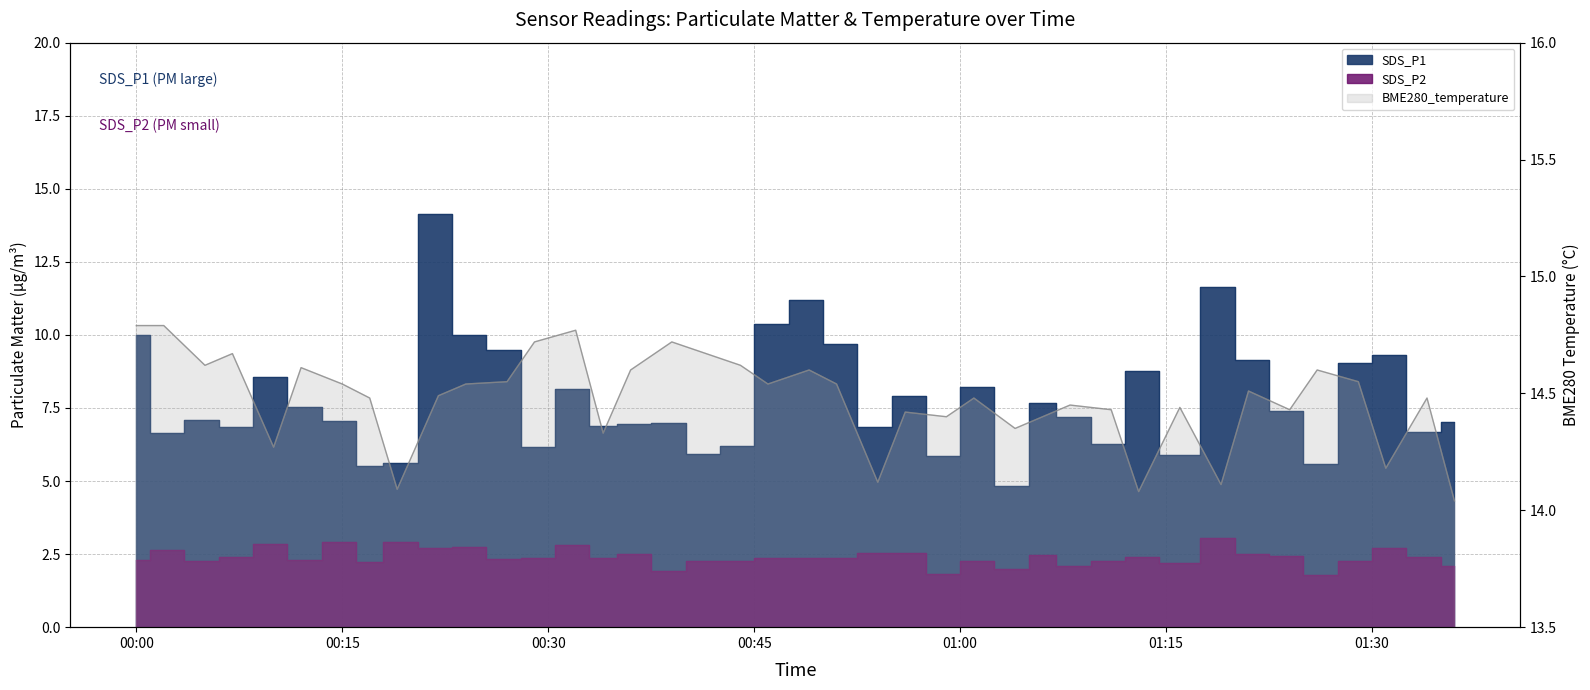

True or false: BME280_temperature has a value of 14.4 at 2023/10/04 01:08.

True